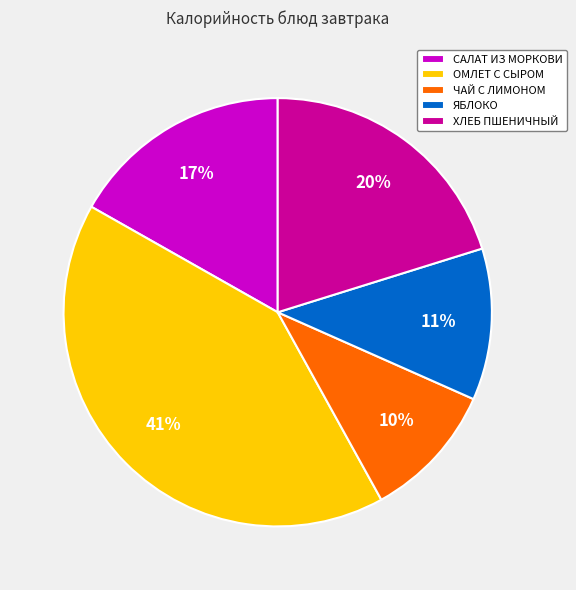

How many segments does this pie chart have?

5